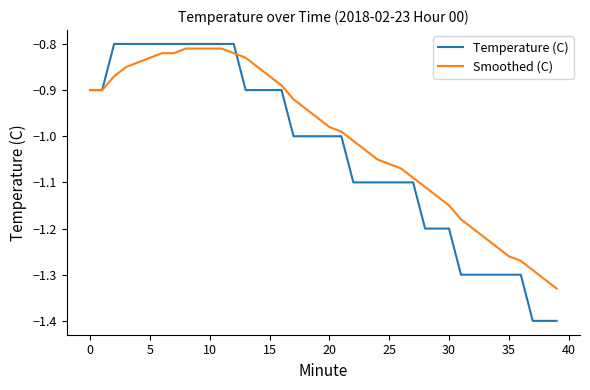

Which series has the largest total across all categories?

Smoothed (C)